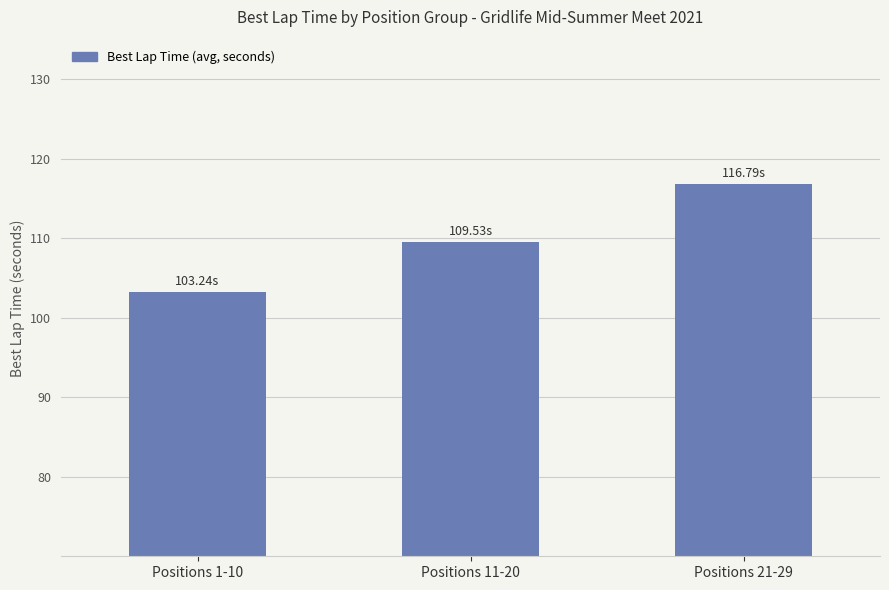

Which has a higher value, Positions 21-29 or Positions 1-10?

Positions 21-29